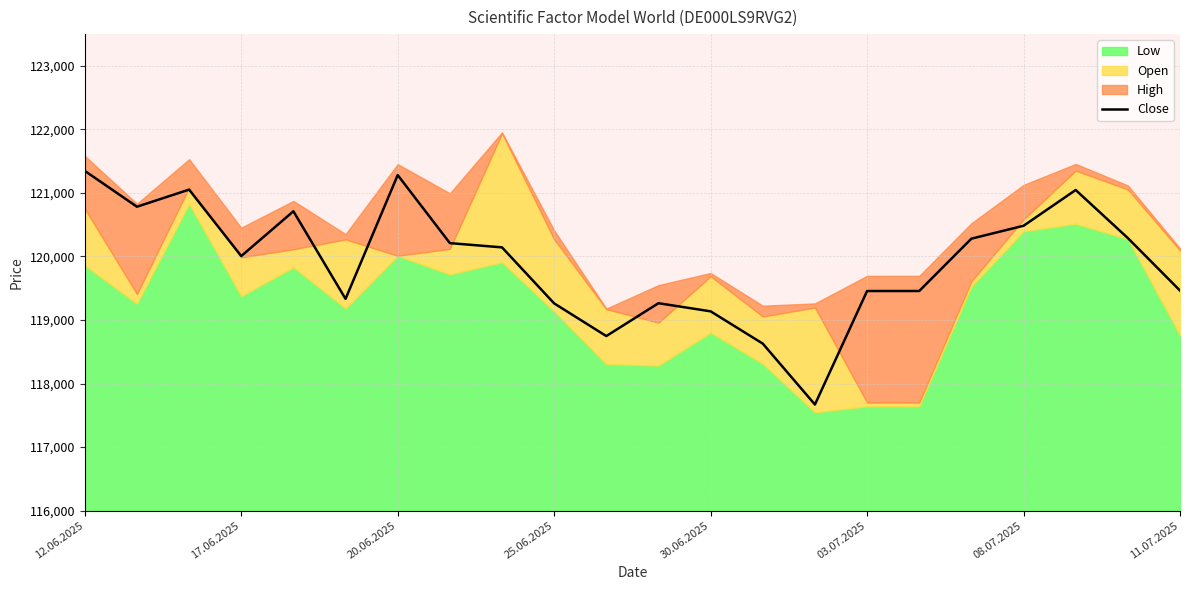

Count the number of categories in the chart.

22